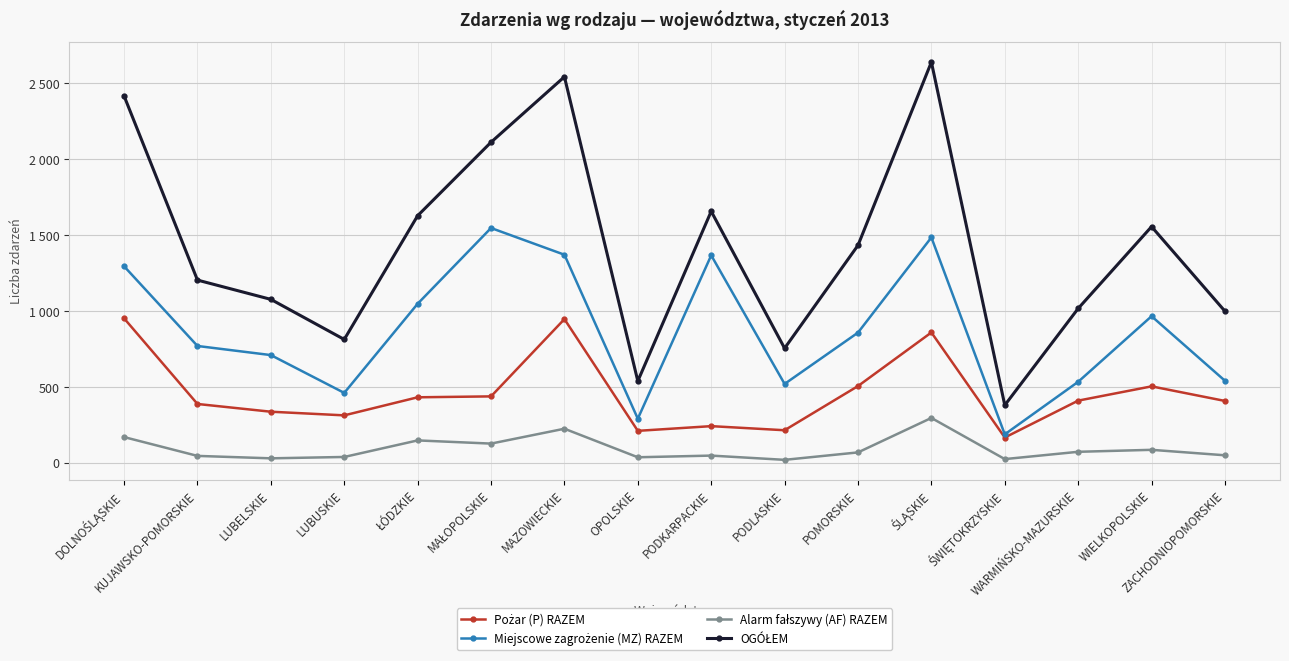

At which label does Alarm fałszywy (AF) RAZEM reach its minimum?

PODLASKIE